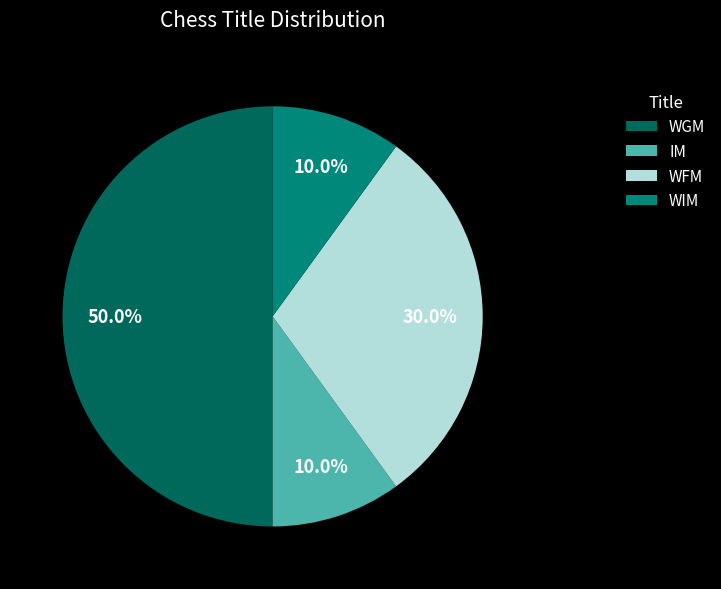

Which has a higher value, WFM or IM?

WFM